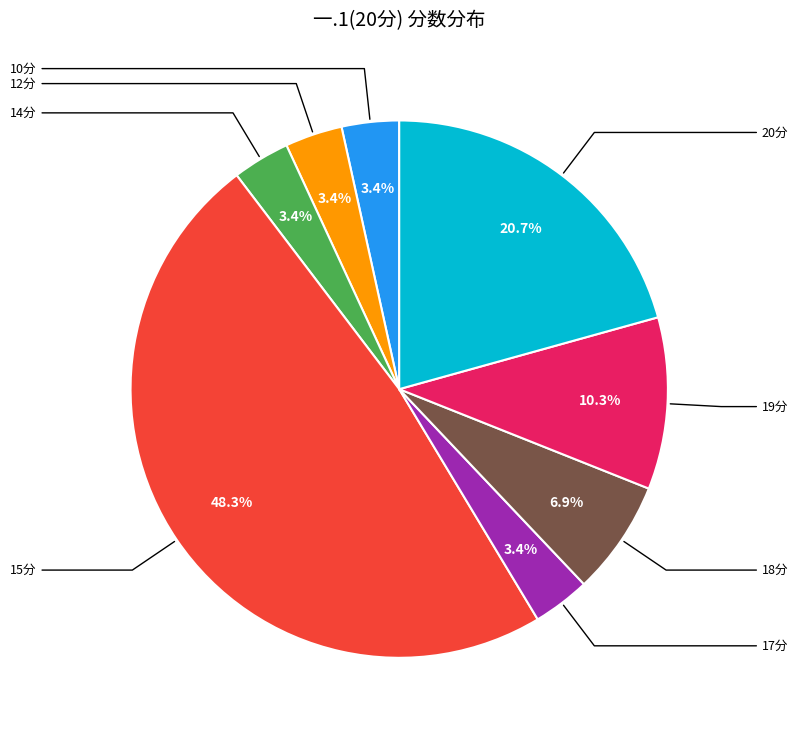

Does any single category account for the majority?

No